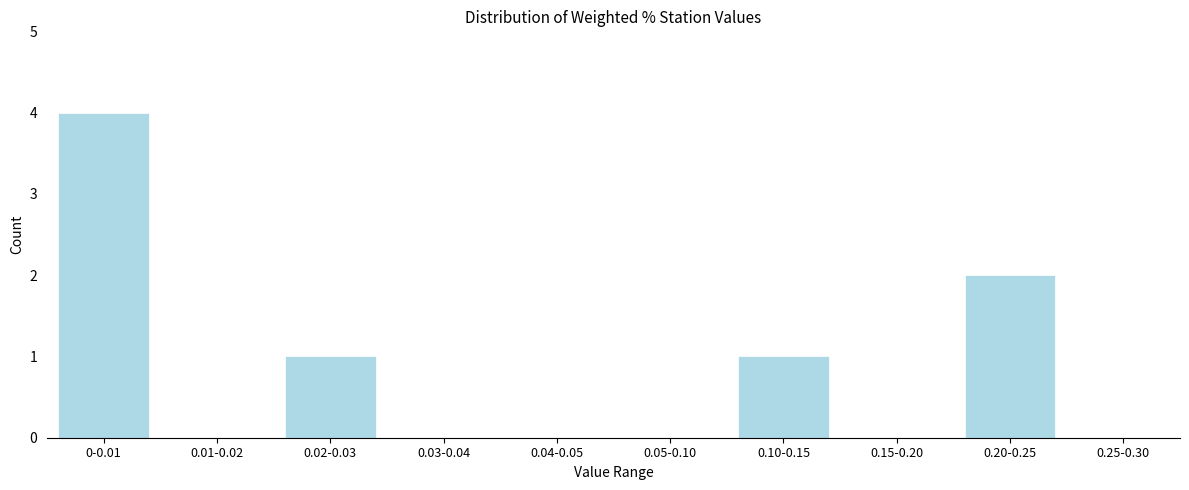

Reading left to right, what are all the values shown in this chart?

0-0.01=4	0.01-0.02=0	0.02-0.03=1	0.03-0.04=0	0.04-0.05=0	0.05-0.10=0	0.10-0.15=1	0.15-0.20=0	0.20-0.25=2	0.25-0.30=0